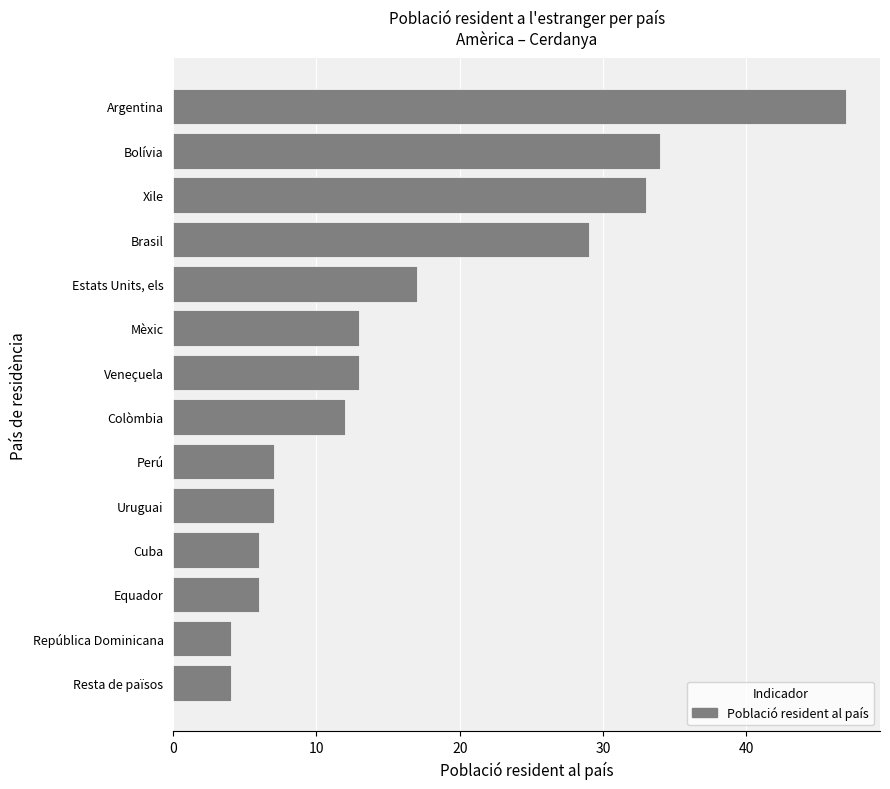

How many bars are there in total?

14